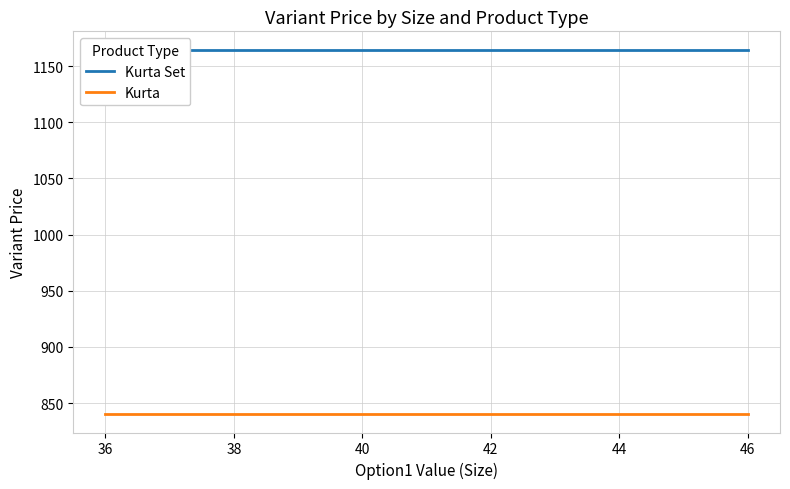

Reading right to left, list all the values displayed in this chart.

Kurta Set: 1164.8	1164.8	1164.8	1164.8	1164.8	1164.8
Kurta: 840.0	840.0	840.0	840.0	840.0	840.0